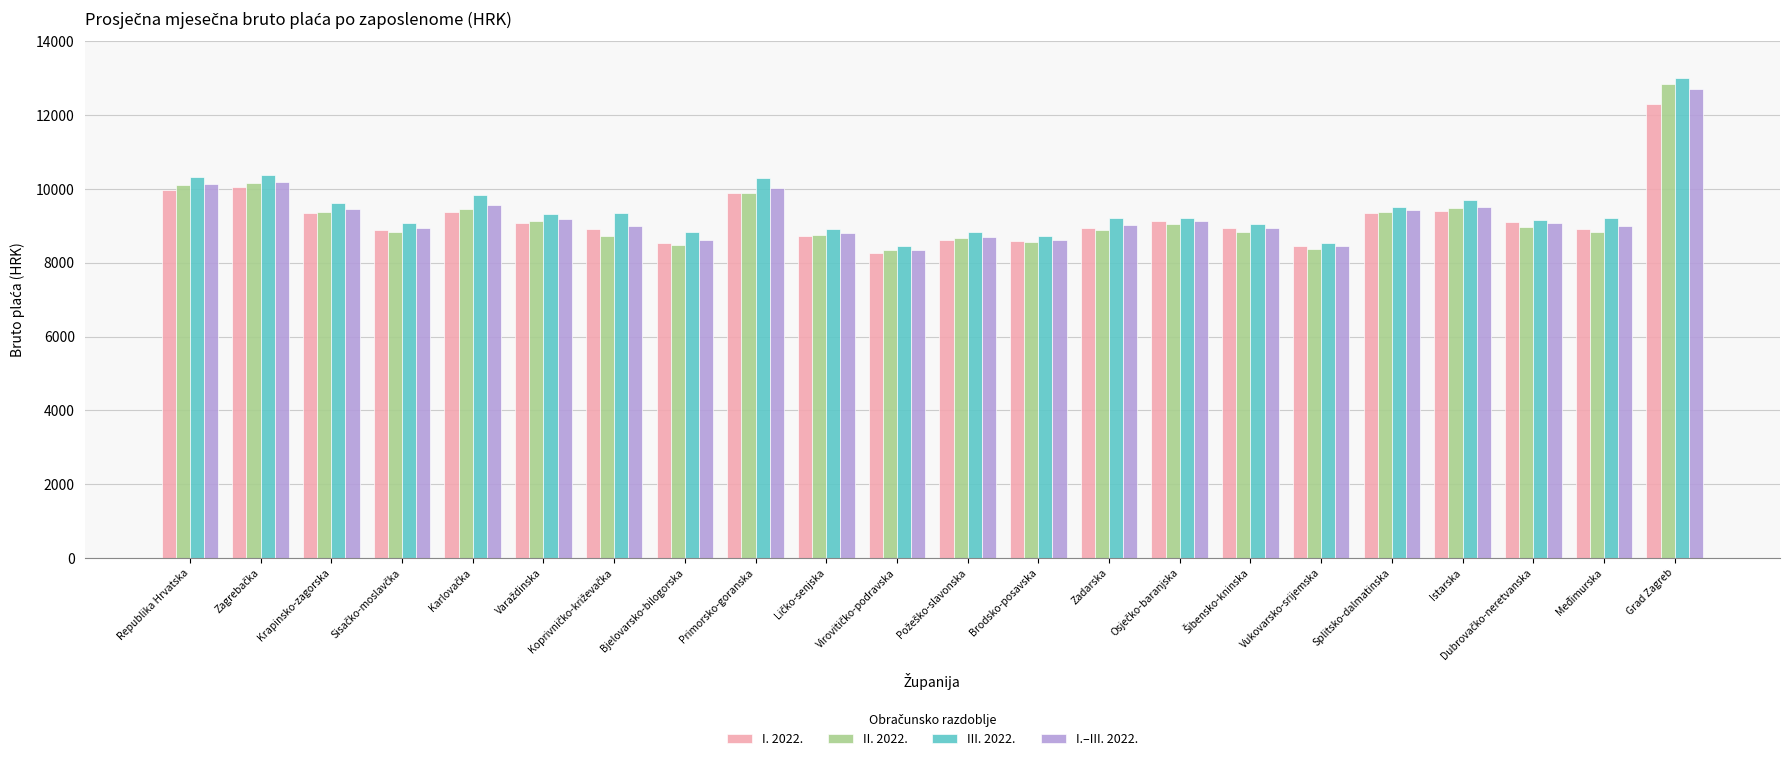

Rank the series by their maximum value, from lowest to highest.

I. 2022., I.–III. 2022., II. 2022., III. 2022.